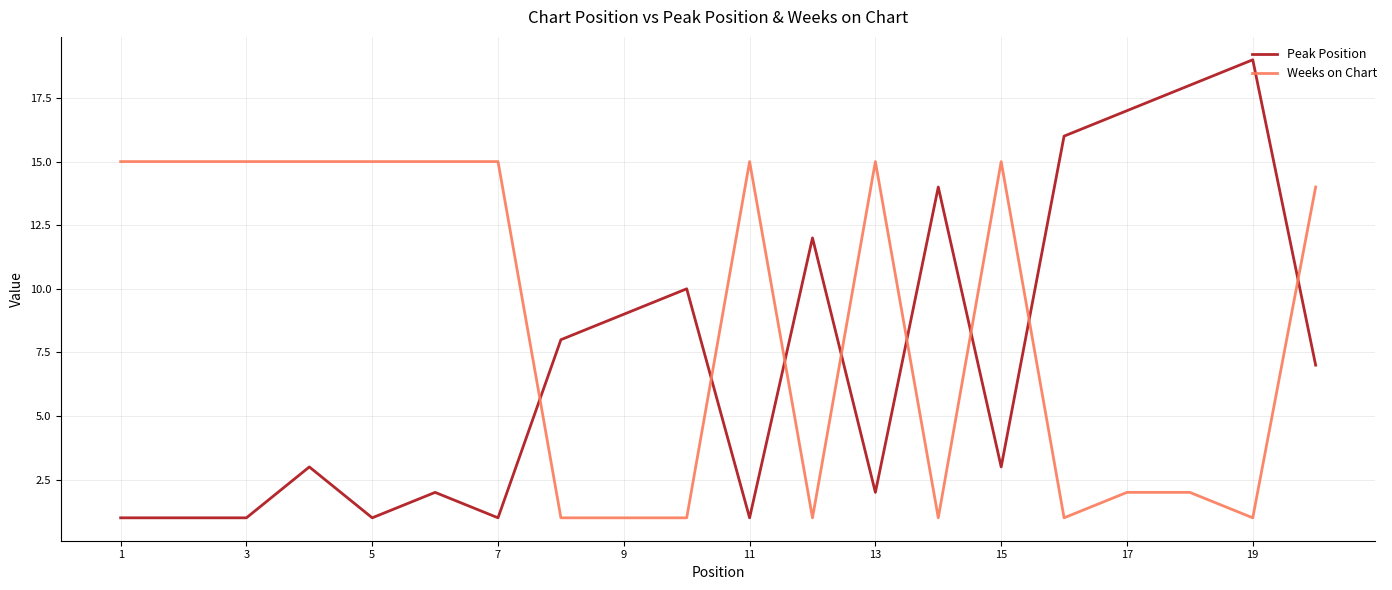

What is the difference between the maximum and minimum values in the Weeks on Chart series?

14